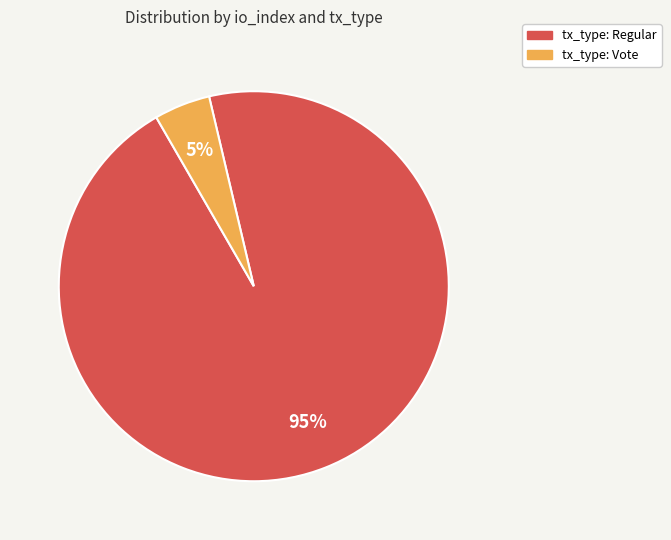

Count the number of slices in the pie.

2